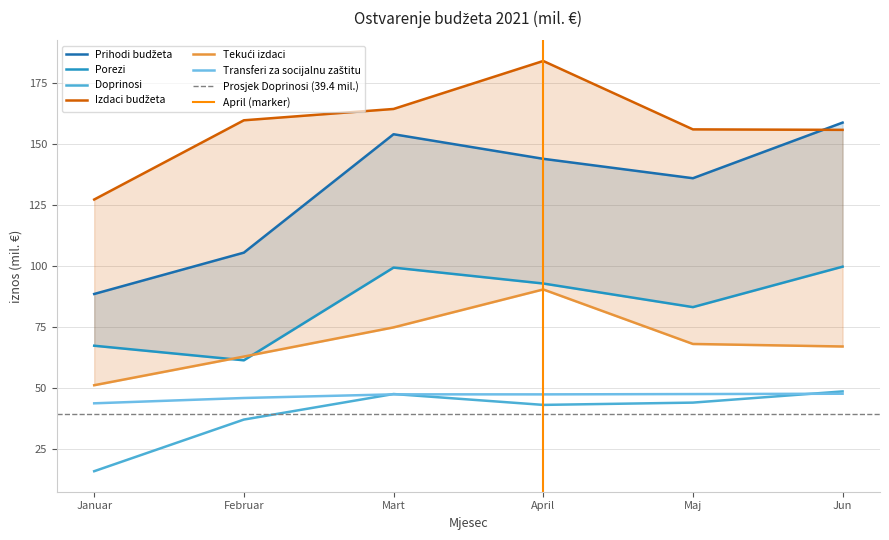

The value of Porezi at April is 19.0. True or false?

False